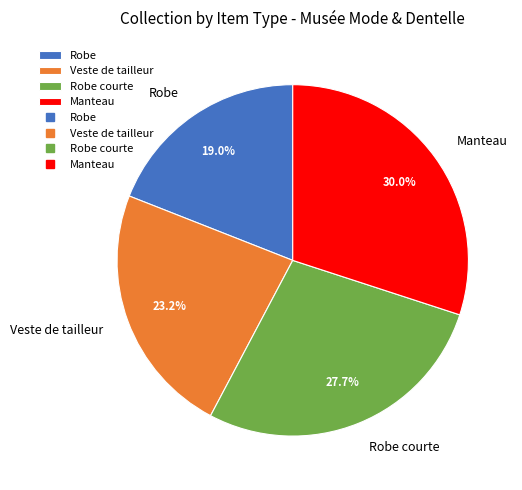

Between Veste de tailleur and Robe courte, which is larger?

Robe courte